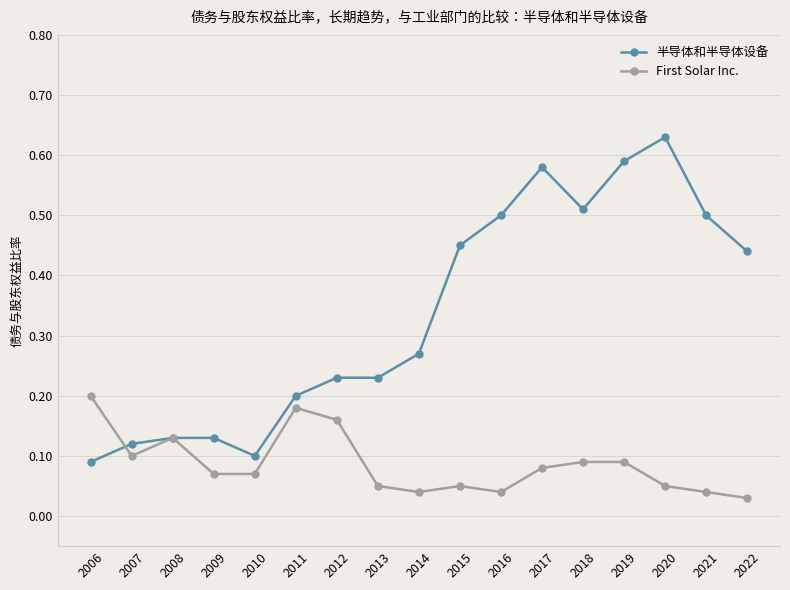

At 2013, list the series in order from smallest to largest.

First Solar Inc., 半导体和半导体设备